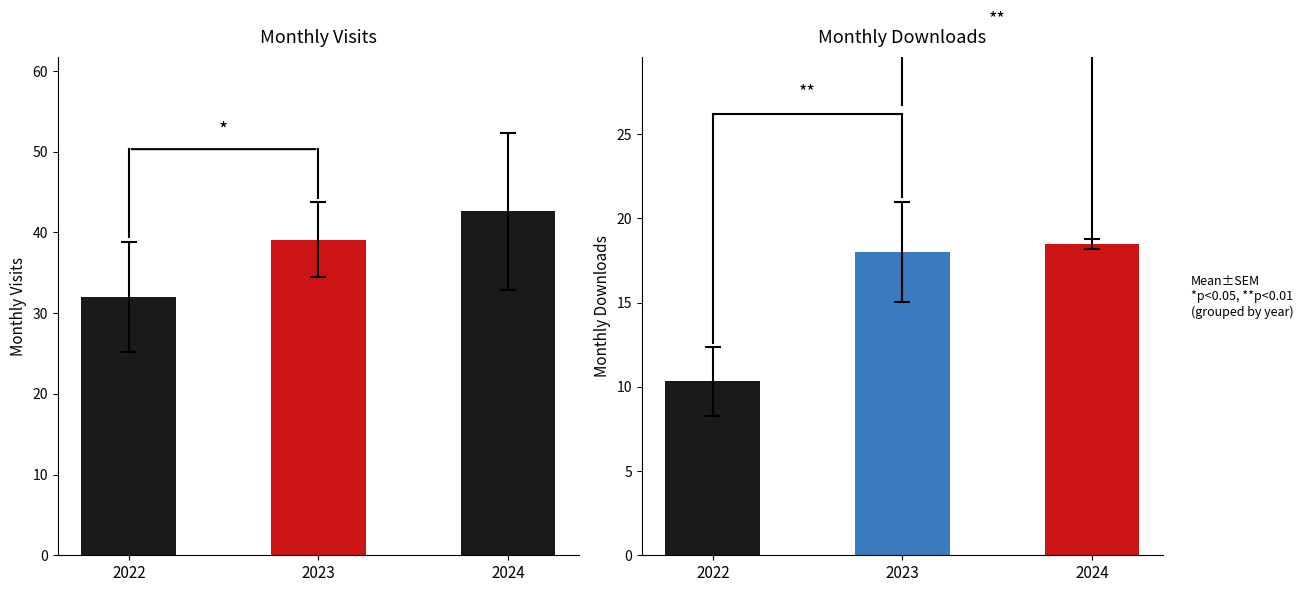

At how many categories does at least one series exceed 24?

3